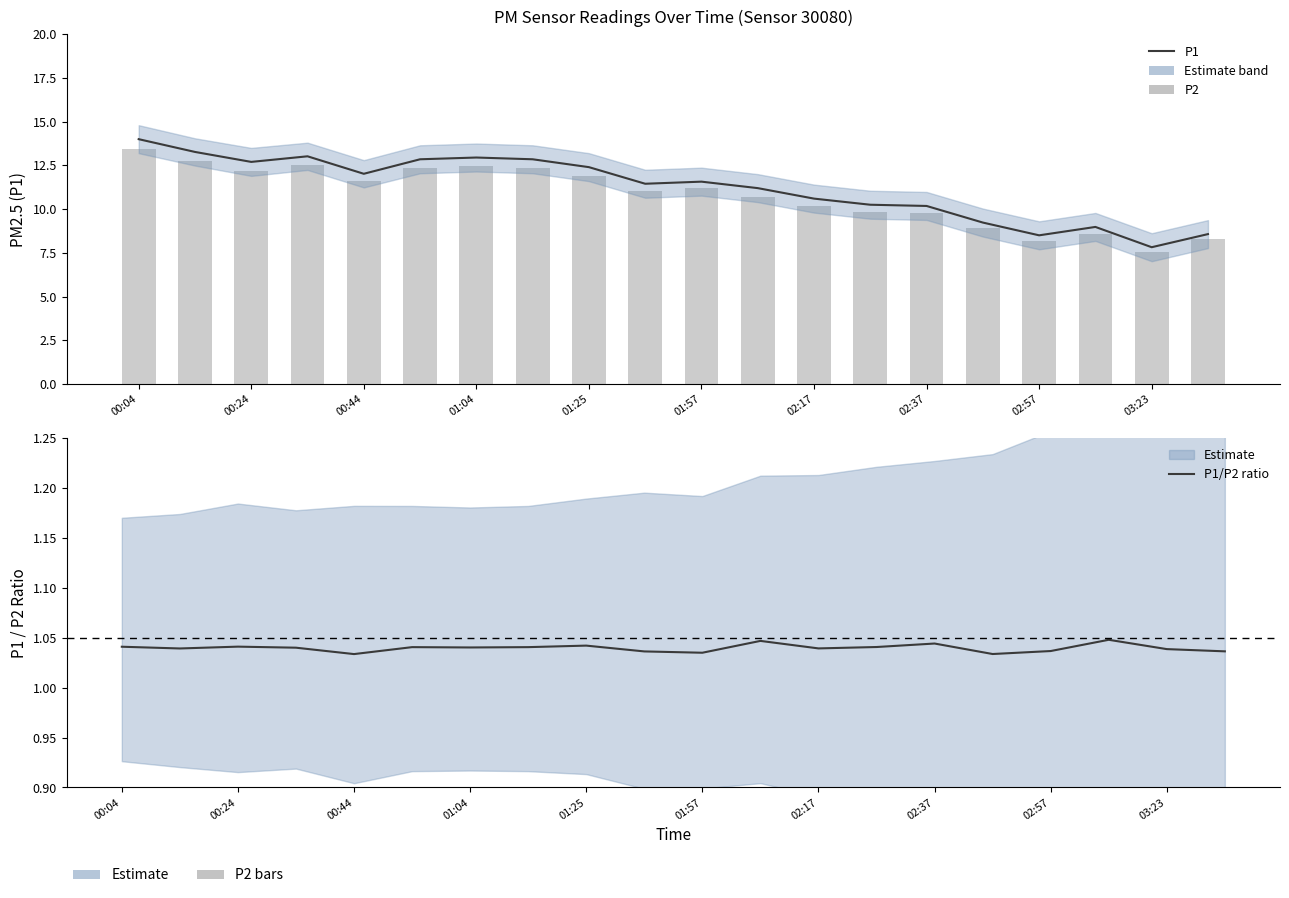

True or false: P2 has a value of 7.5 at 03:23.

True